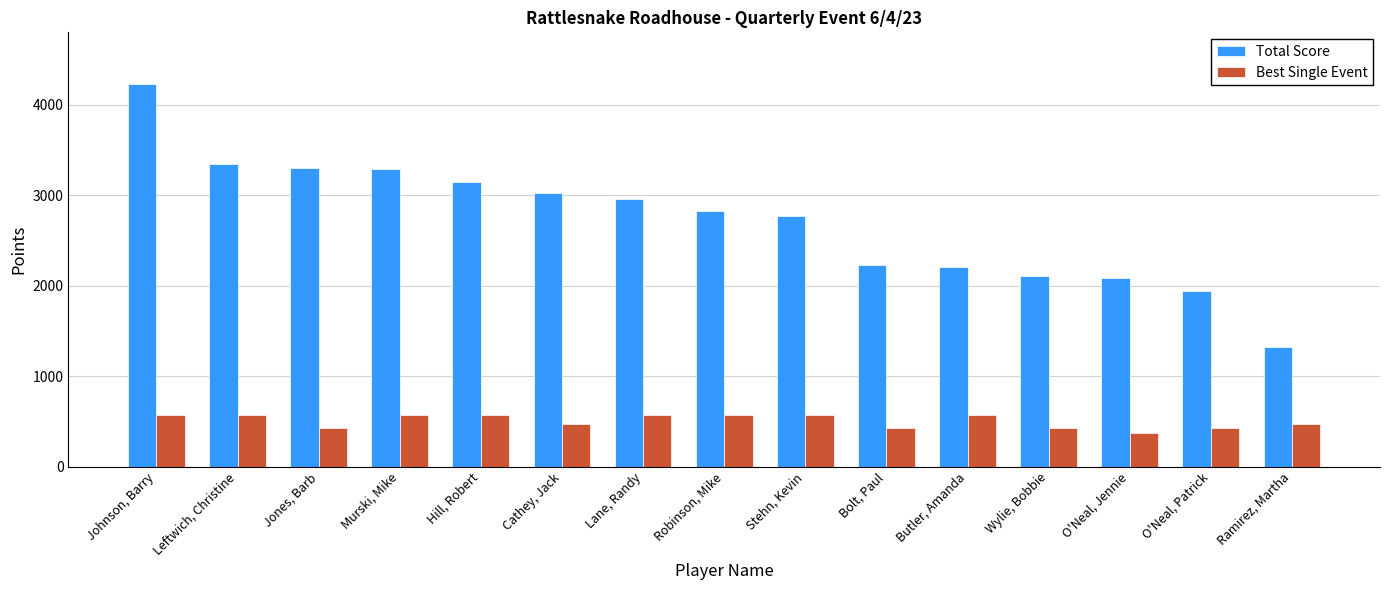

Which series has the largest total across all categories?

Total Score